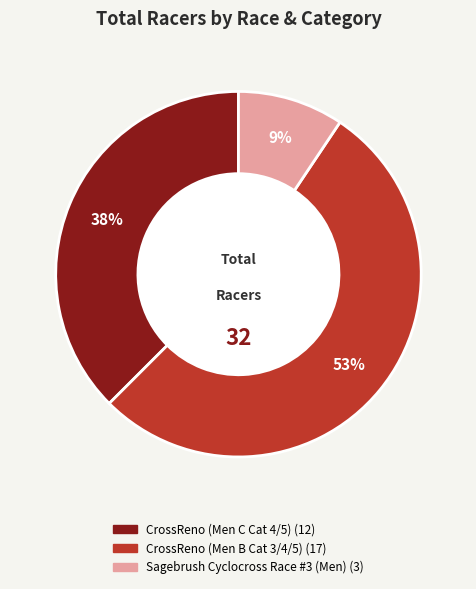

Is it true that Sagebrush Cyclocross Race #3 (Men) is 1% of the pie?

False